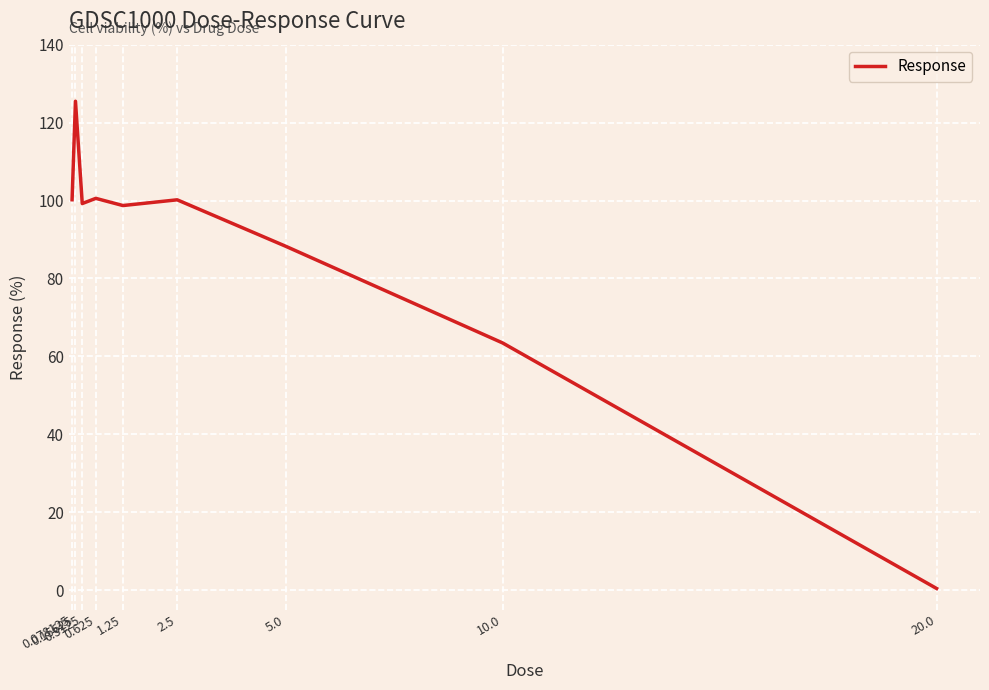

How many interior local valleys (lower than both neighbors) does the data have?

2